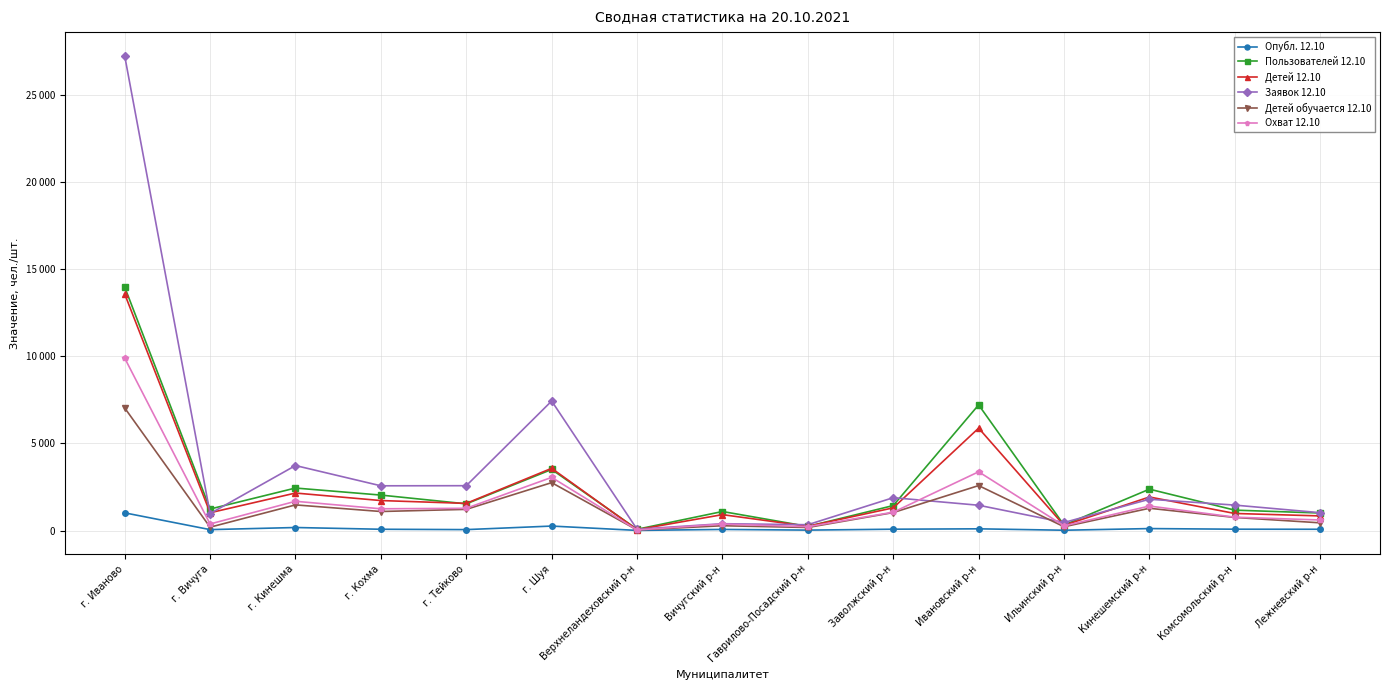

Which series changed the most between Заволжский р-н and Лежневский р-н?

Заявок 12.10